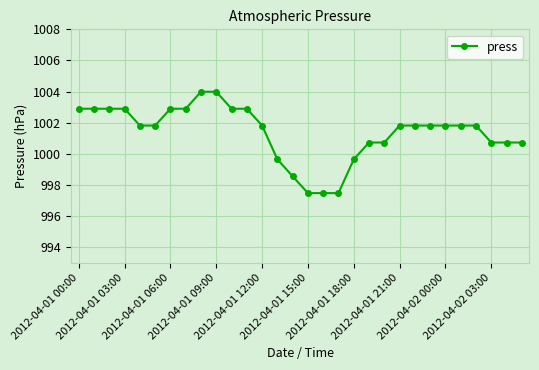

How many values are below 1001?

11